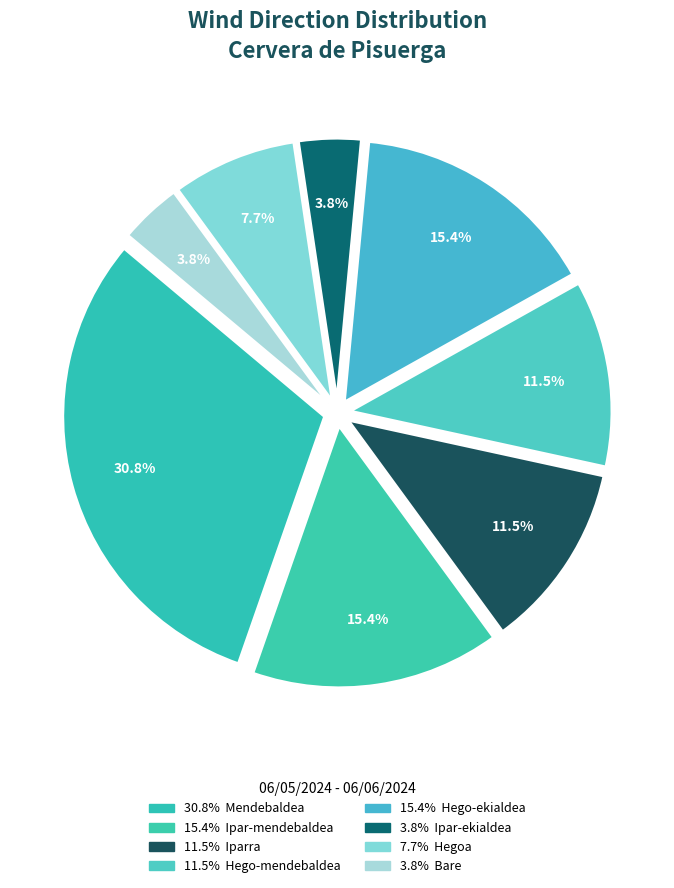

How many segments does this pie chart have?

8